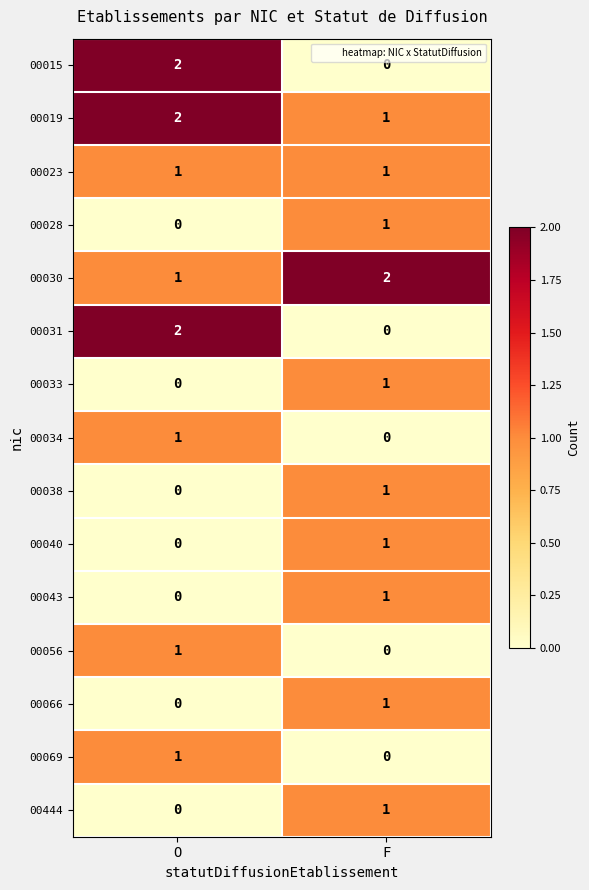

At which label does 00030 reach its minimum?

O